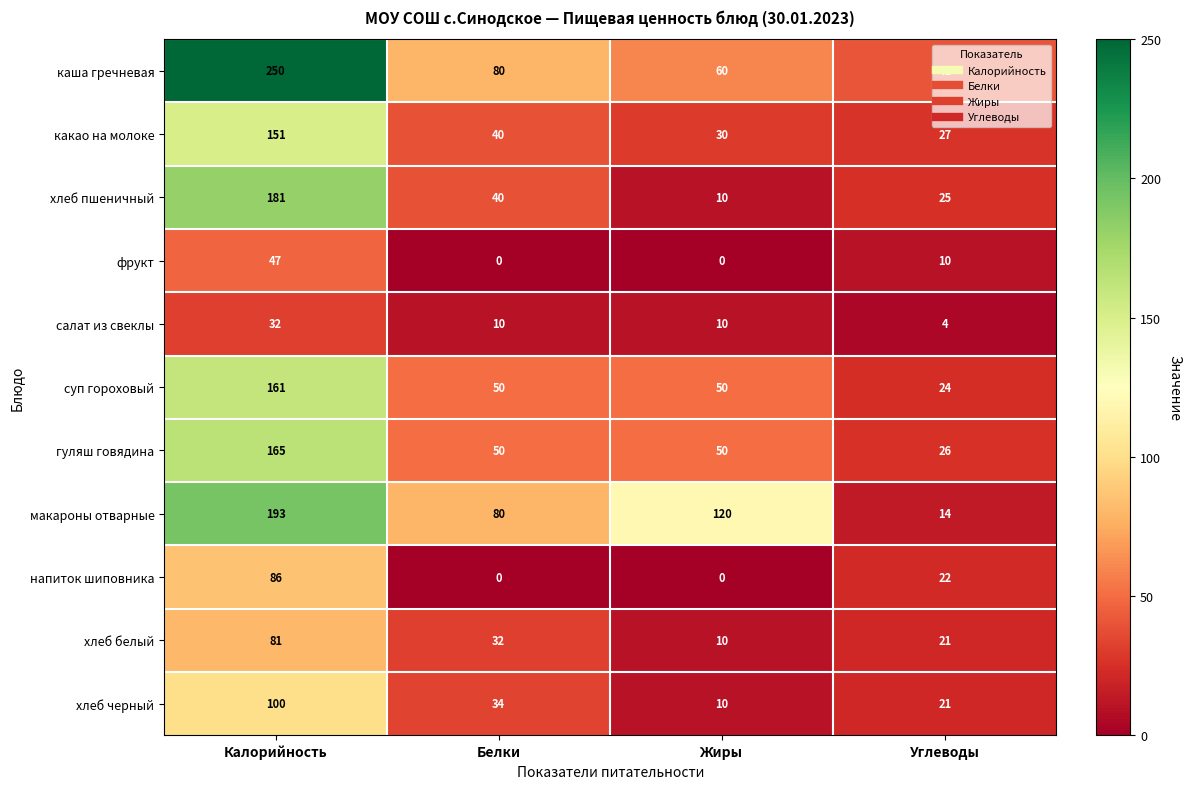

Where does the напиток шиповника series first go above 22?

Калорийность